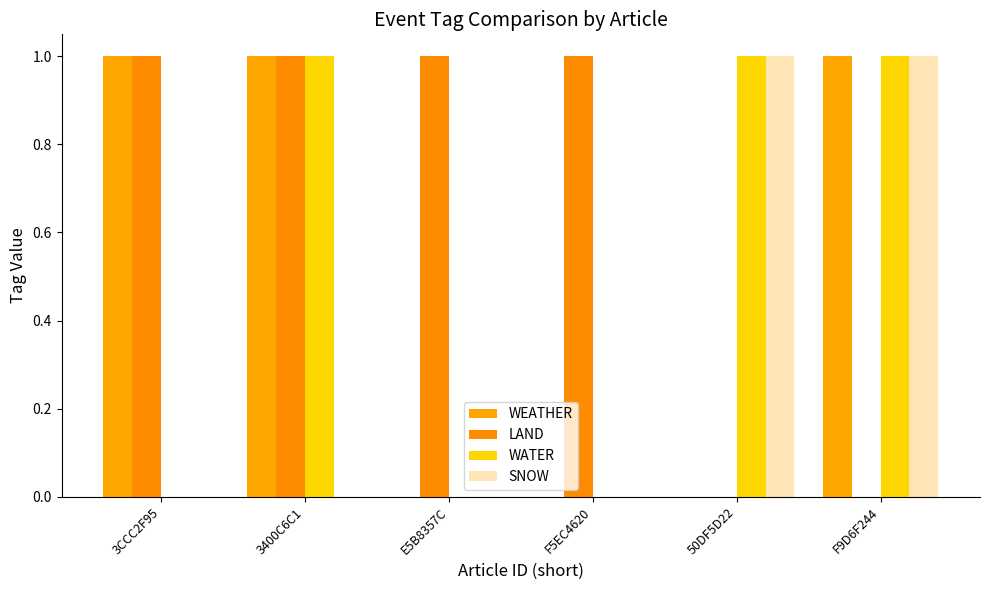

What is the total value across all series at 3CCC2F95?

2